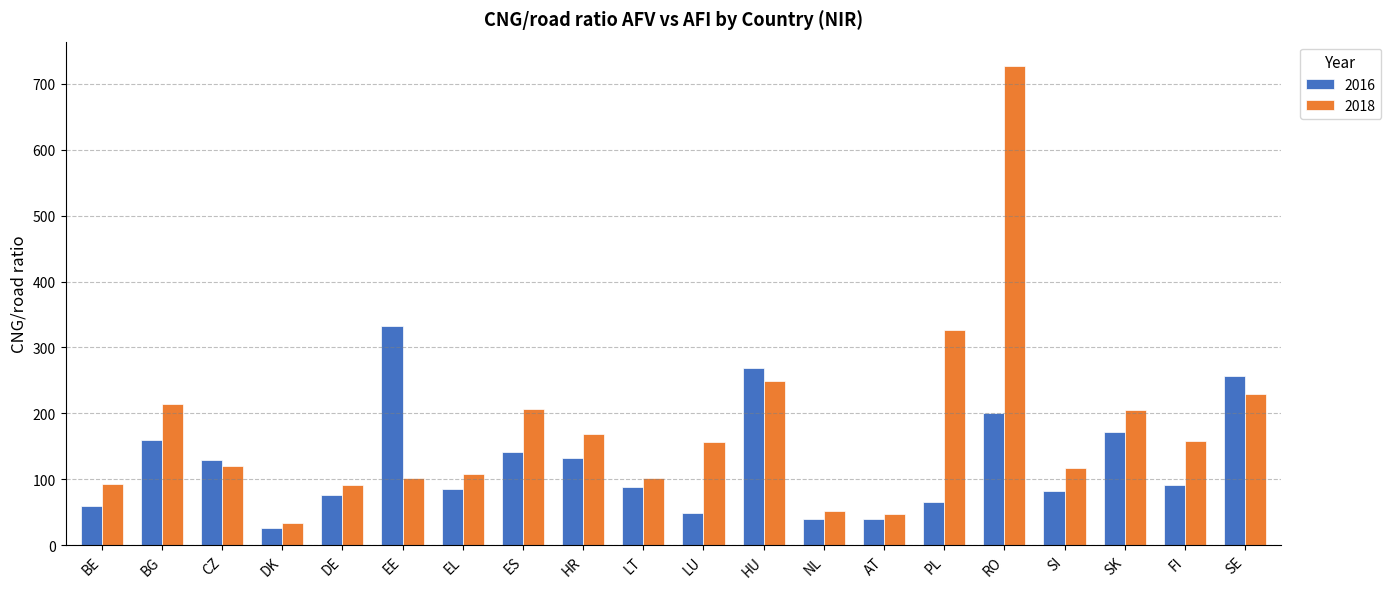

What is the greatest value displayed?

727.7